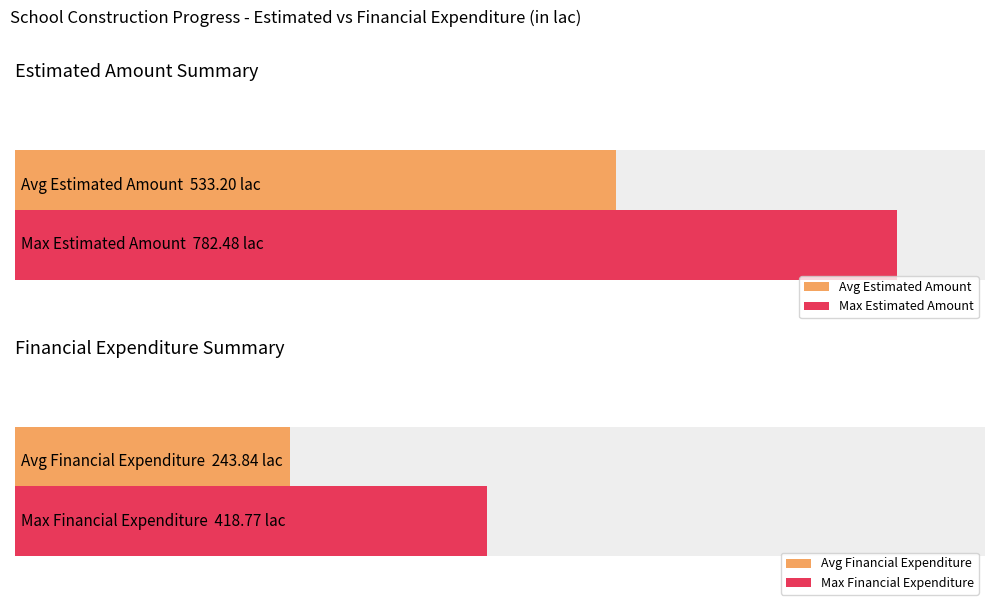

Is it true that the value at MS-150 is 390.8?

False